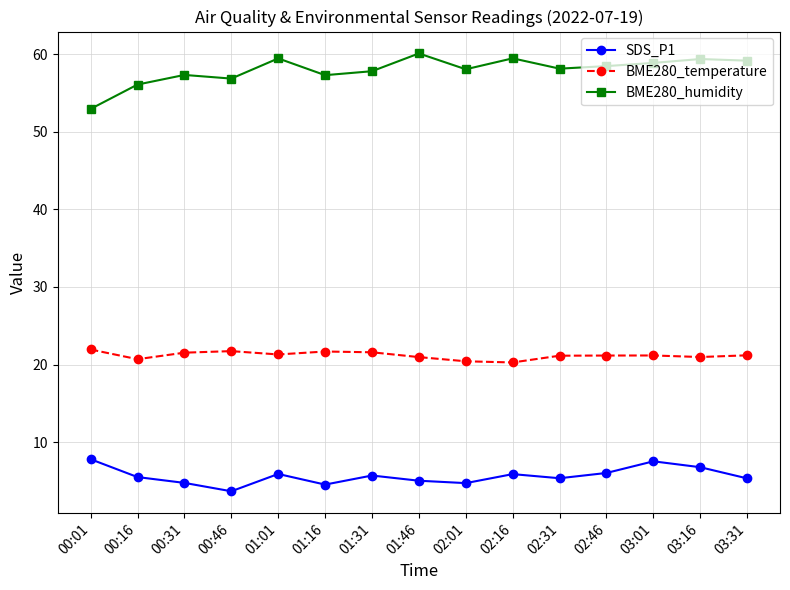

Is the value of SDS_P1 at 03:01 greater than the value of BME280_temperature at 00:01?

No